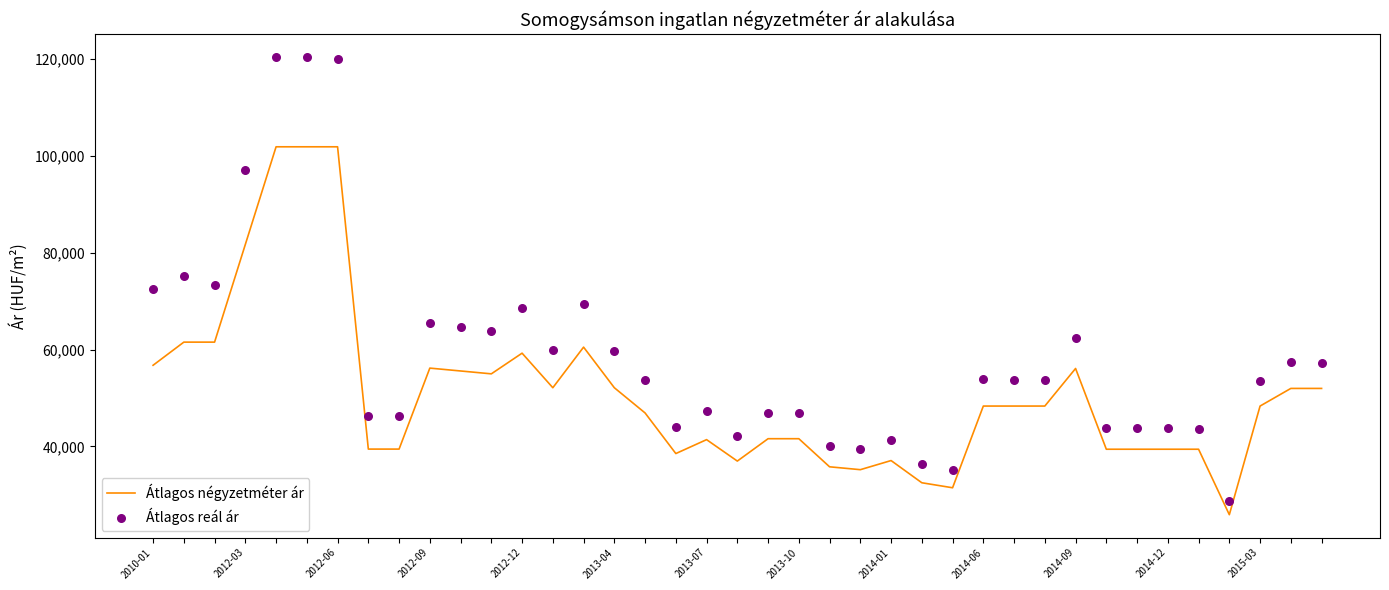

What are all the series names shown in the legend?

Átlagos négyzetméter ár, Átlagos reál ár